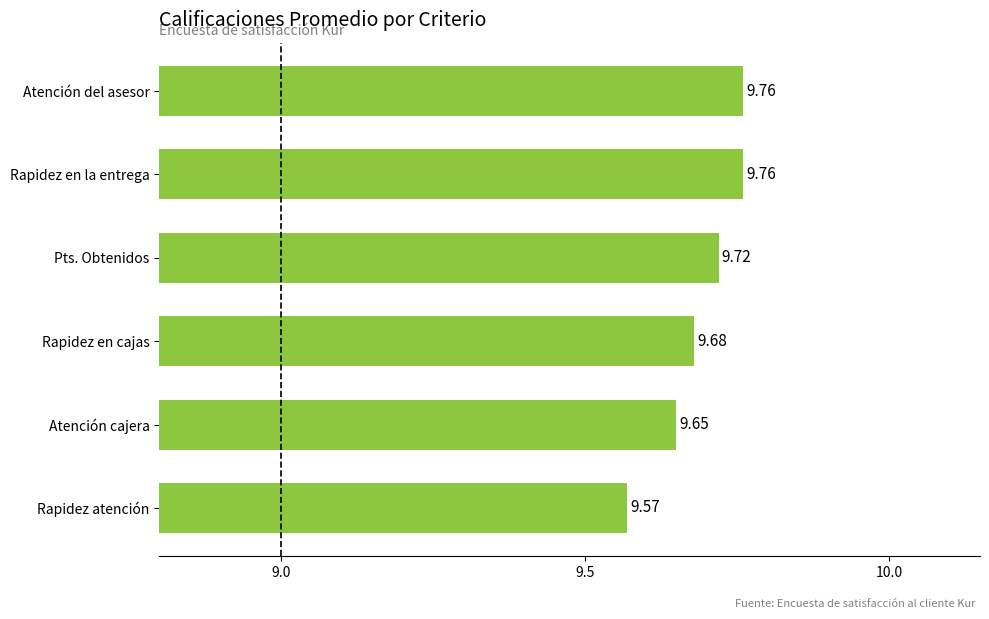

What is the sum of all values?

58.1